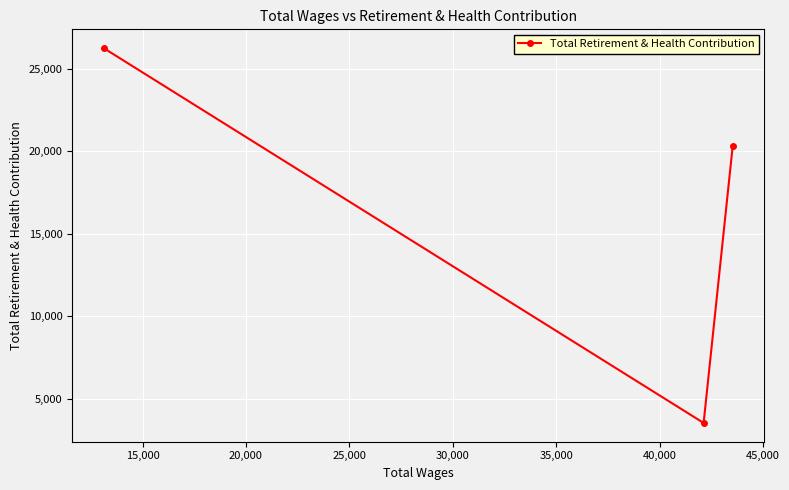

What is the value of the 2nd point from the left?

3524